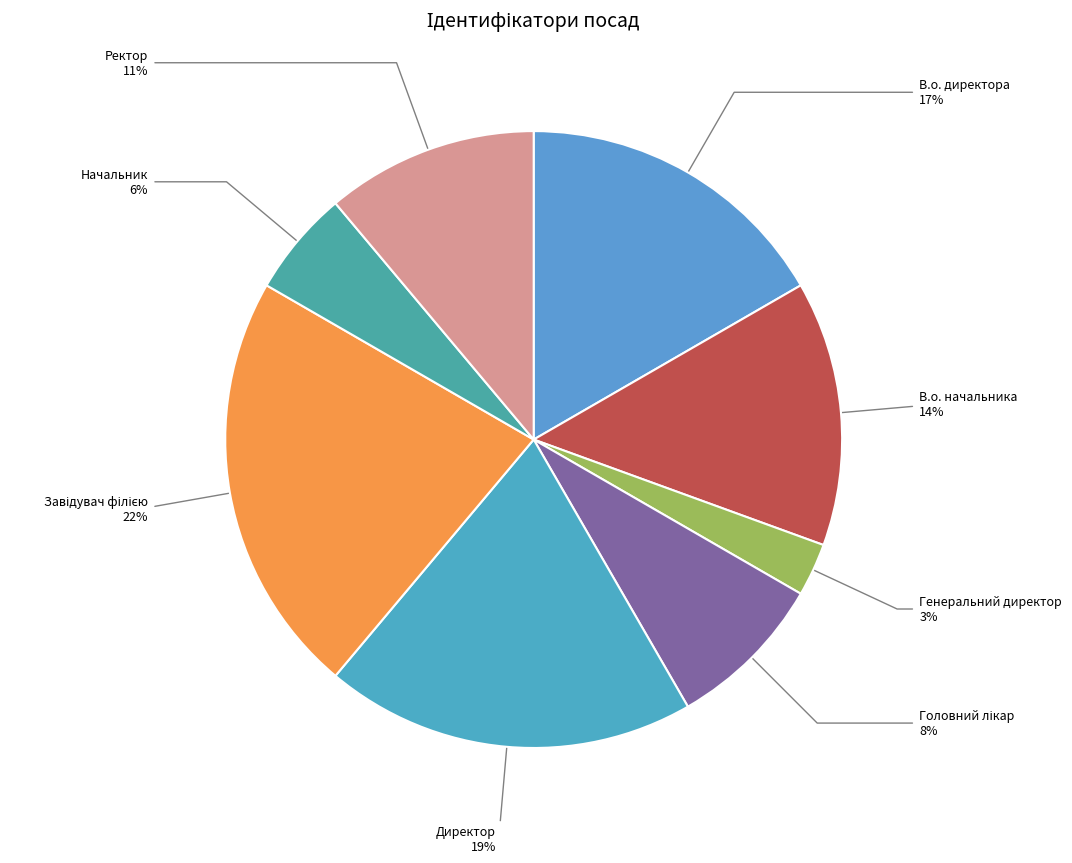

What percentage is the В.о. директора slice, to the nearest percent?

17%